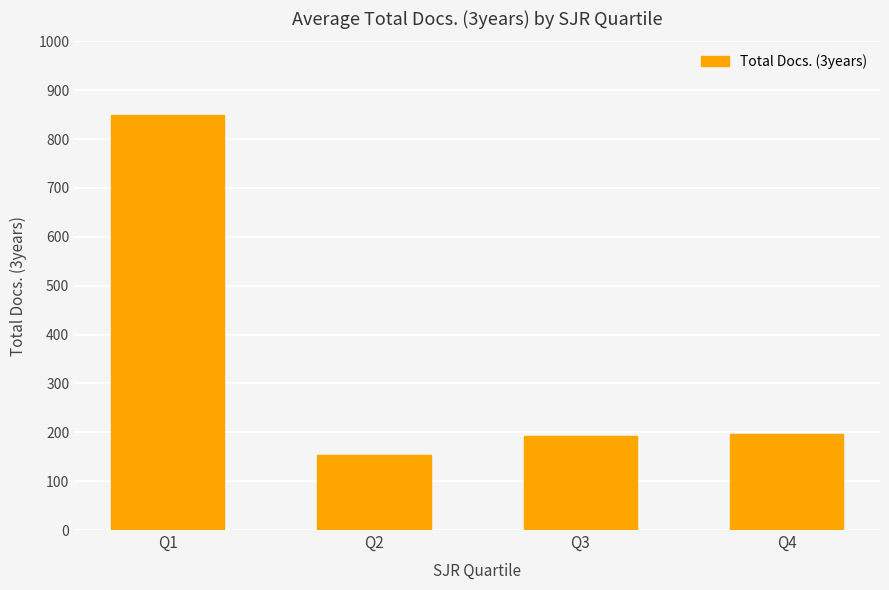

What is the sum of all values?

1393